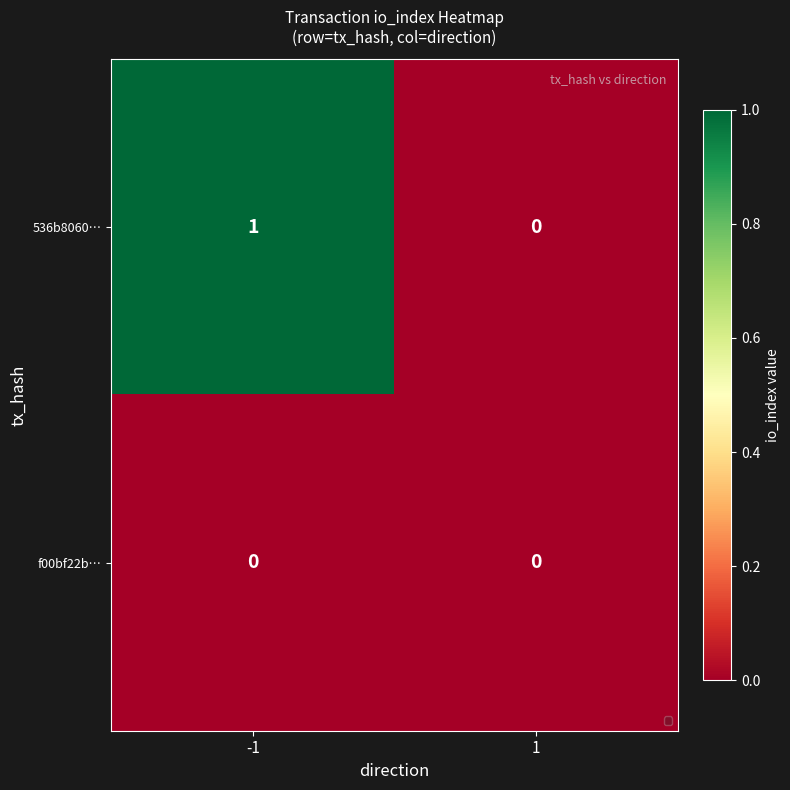

The f00bf22b… series shows 0 at 1. True or false?

True